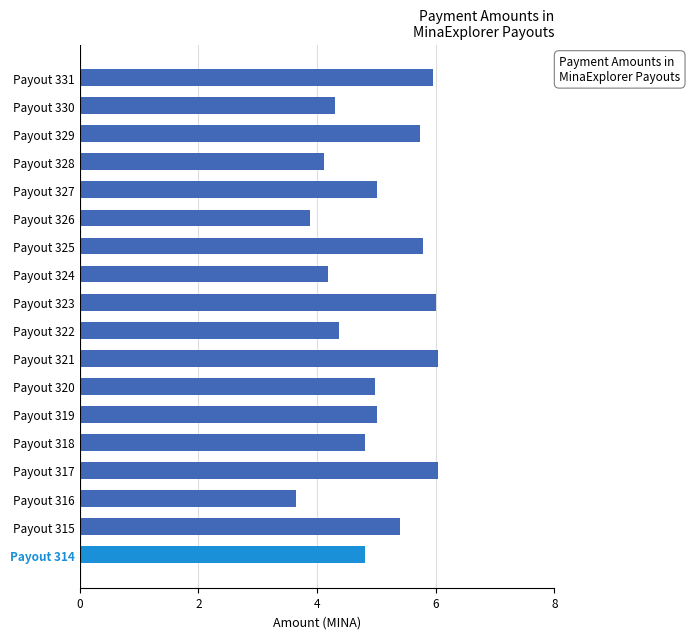

Which label corresponds to the smallest value in the chart?

Payout 316